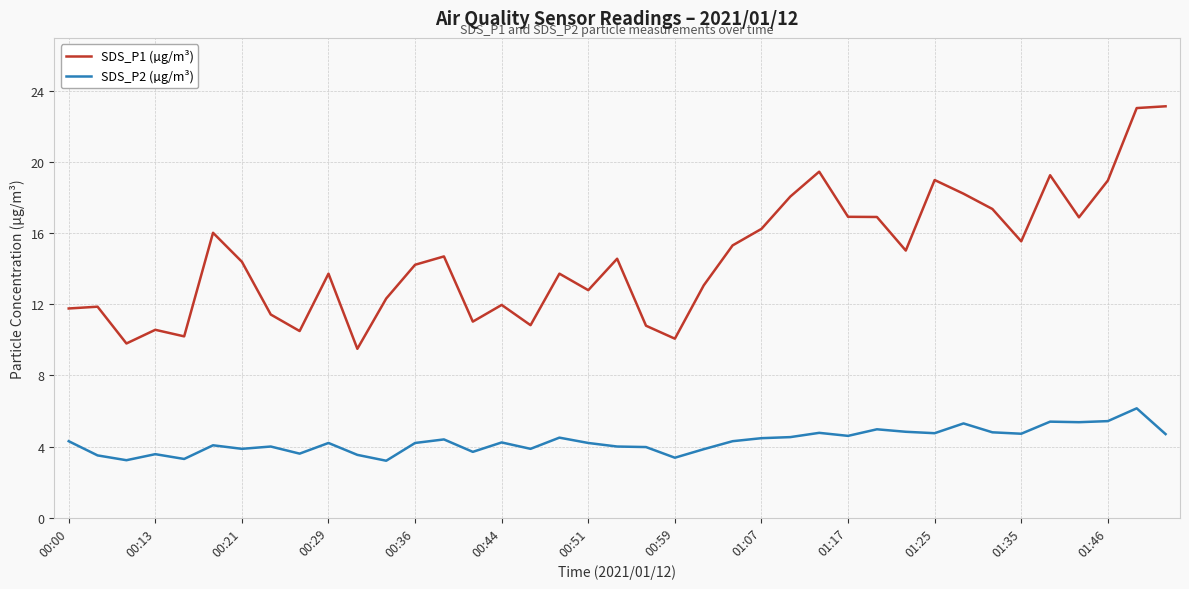

True or false: SDS_P1 (µg/m³) and SDS_P2 (µg/m³) cross at least once.

False